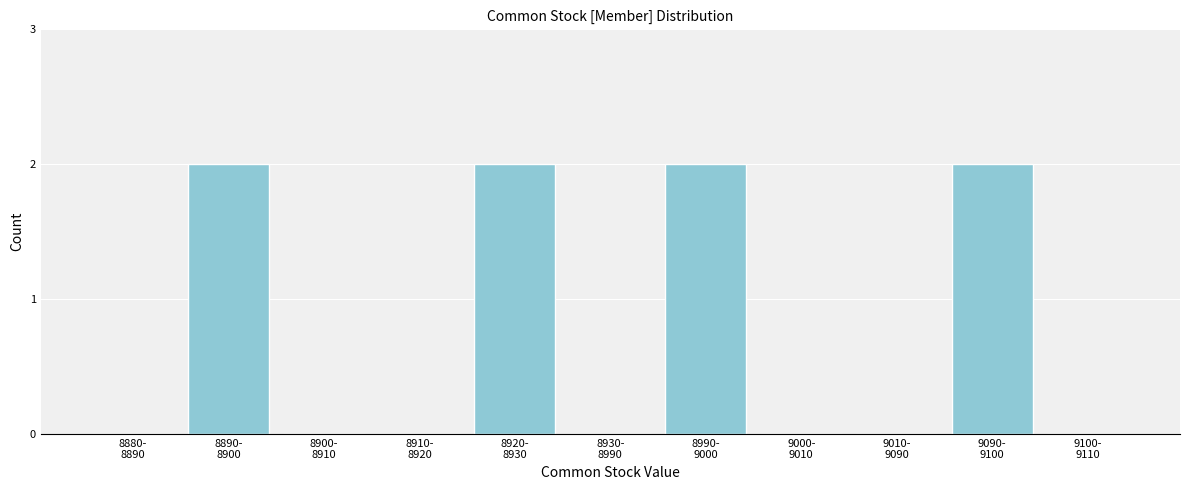

What is the sum of all values?

8